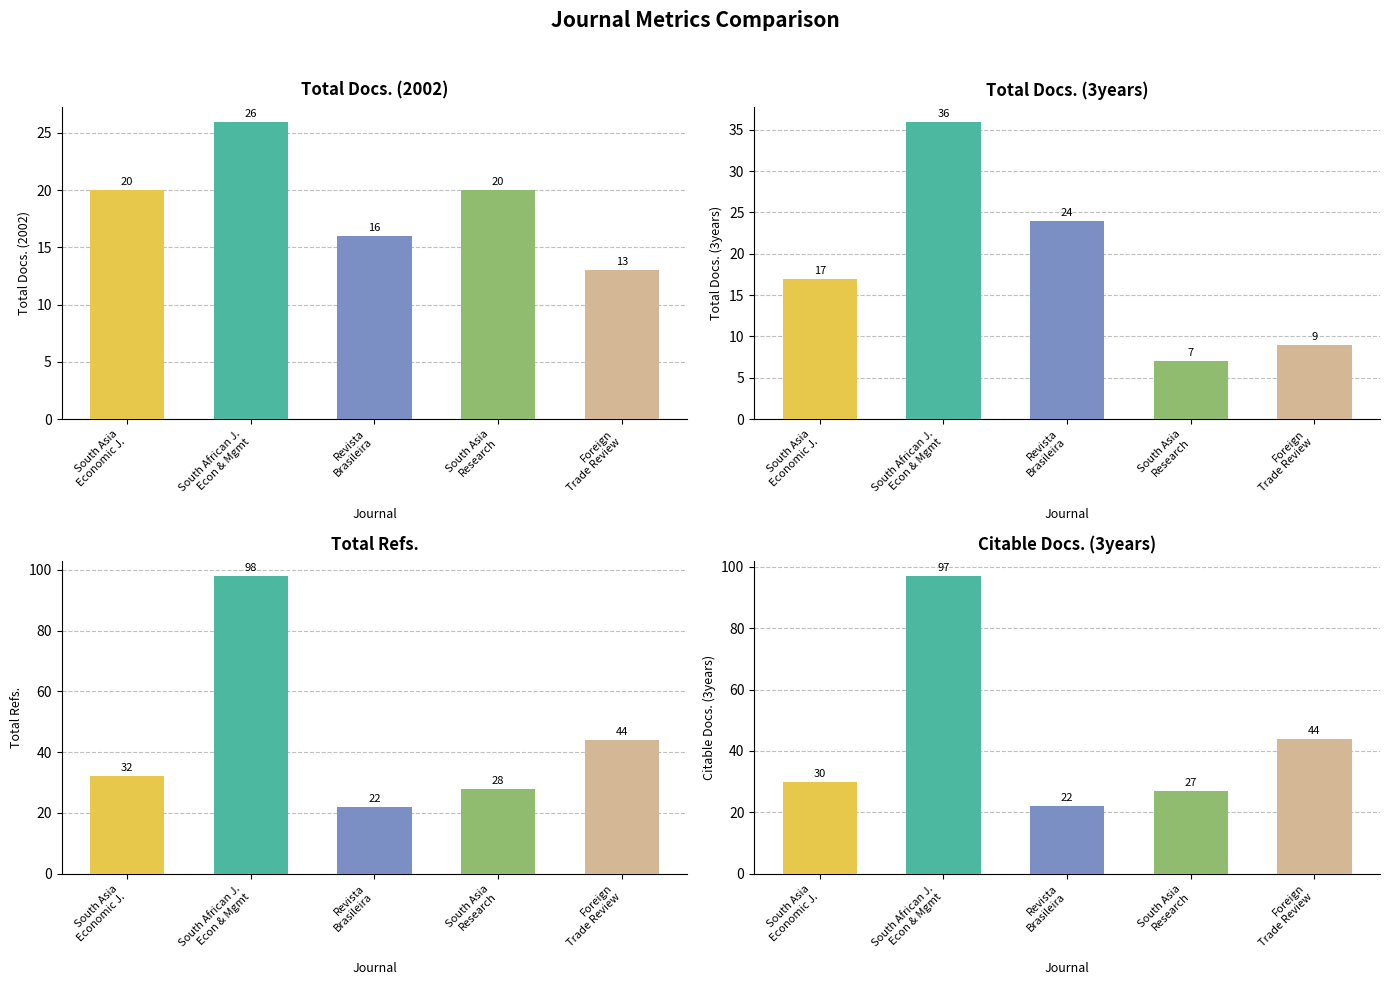

What are all the series names shown in the legend?

Total Docs. (2002), Total Docs. (3years), Total Refs., Citable Docs. (3years)